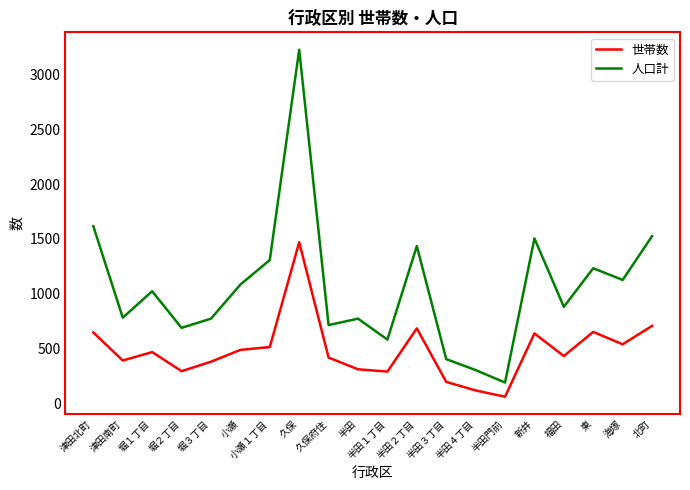

At which category is the sum across all series the highest?

久保